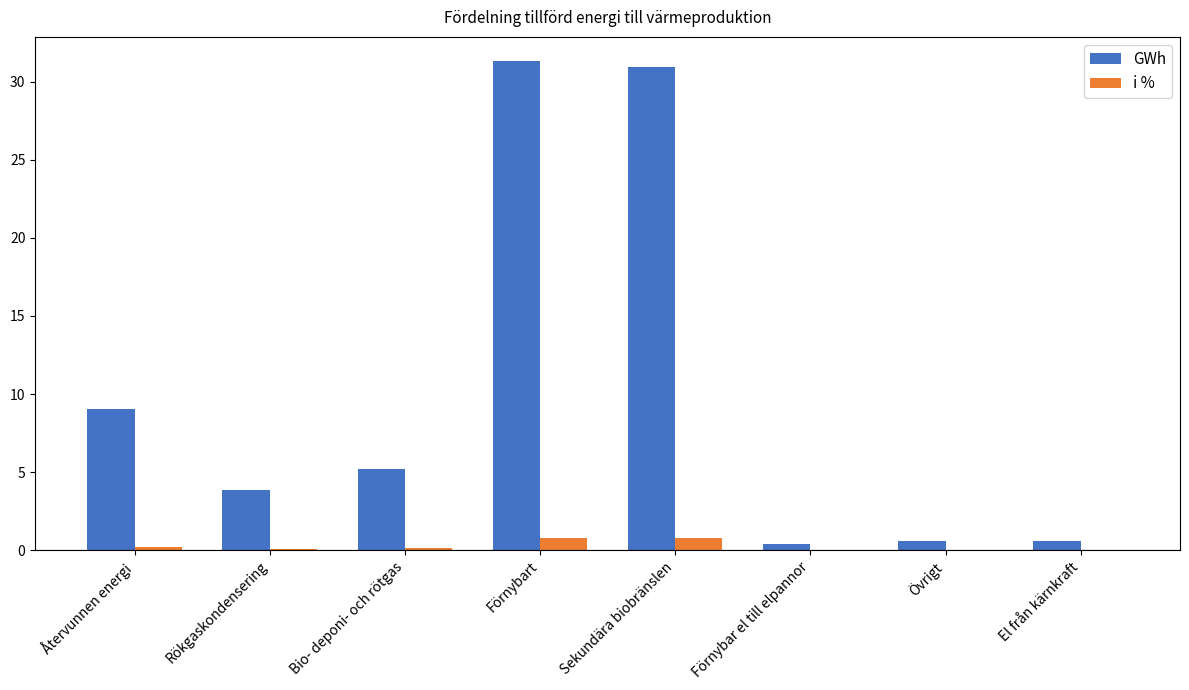

What is the maximum value shown in the chart?

31.3